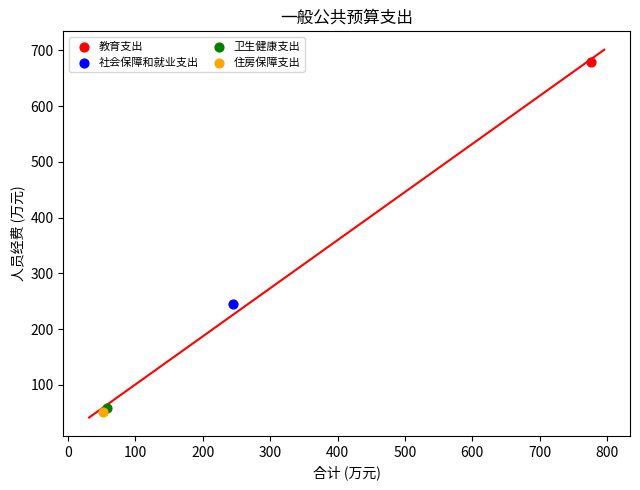

What are all the series names shown in the legend?

教育支出, 社会保障和就业支出, 卫生健康支出, 住房保障支出